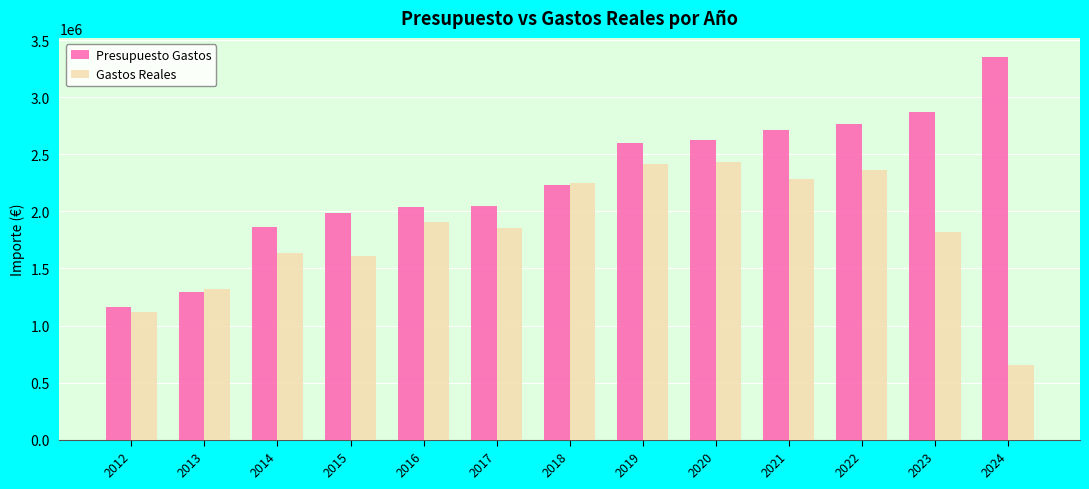

What is the spread (max minus min) of values at 2013?

30100.0